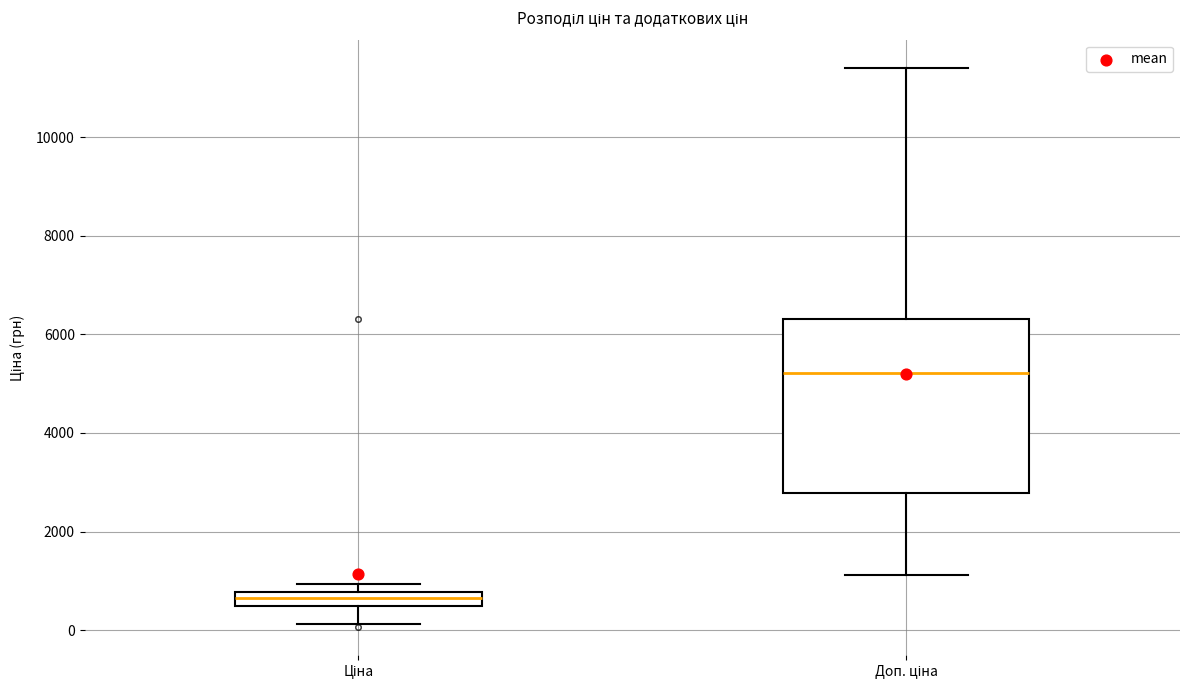

Which box's median line is the lowest?

Ціна